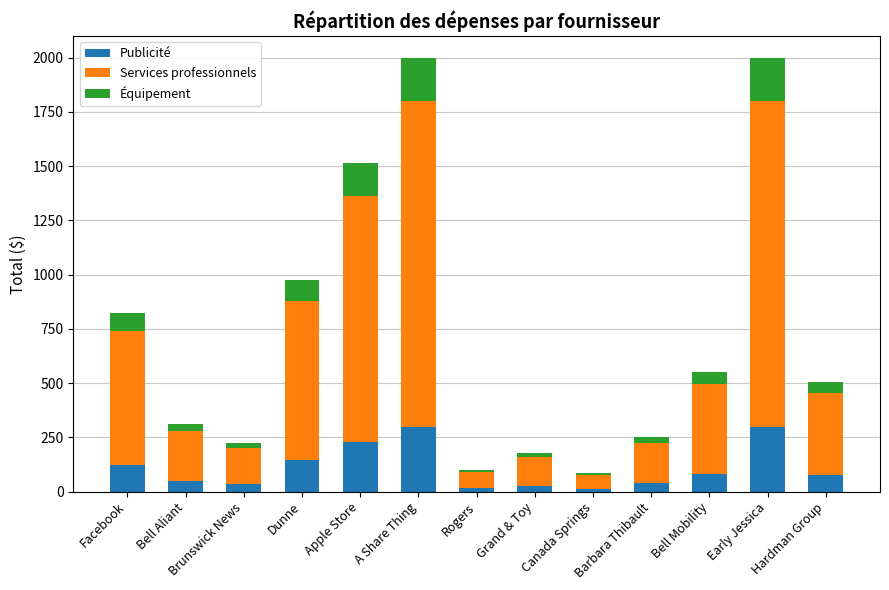

What is the difference between the maximum and minimum values in the Publicité series?

287.4